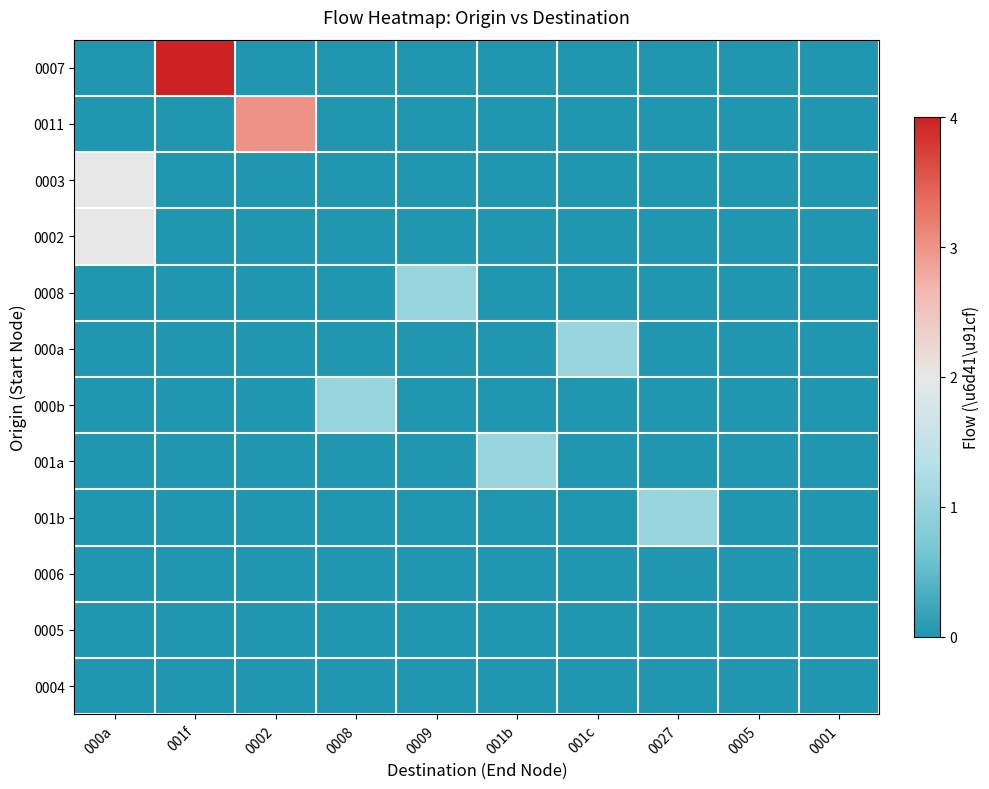

At how many categories does at least one series exceed 1?

3